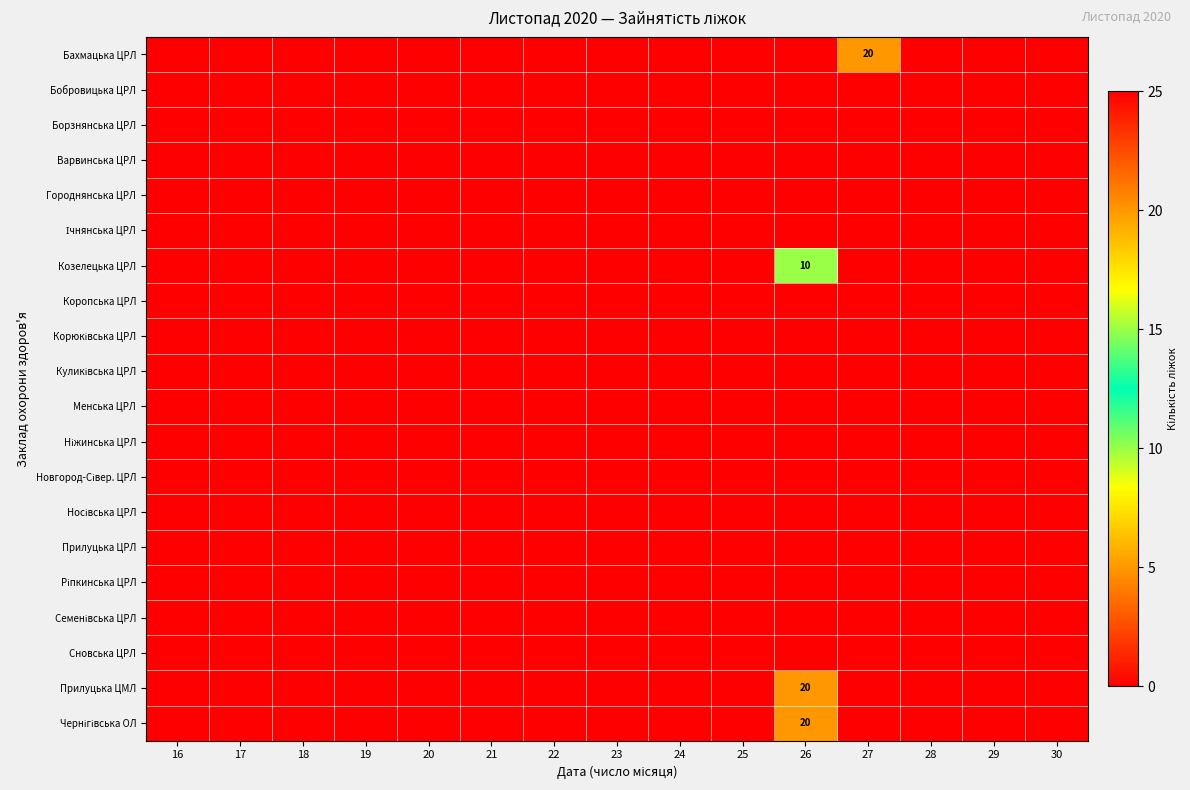

At which label is Варвинська ЦРЛ closest to 0?

16